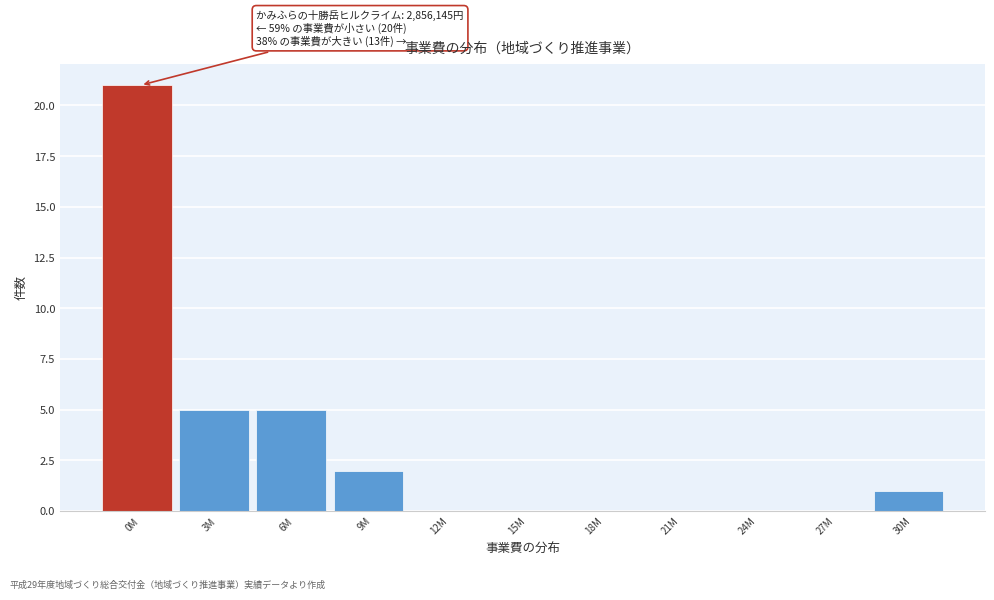

Reading left to right, transcribe all the data shown in this chart.

0M=21	3M=5	6M=5	9M=2	12M=0	15M=0	18M=0	21M=0	24M=0	27M=0	30M=1